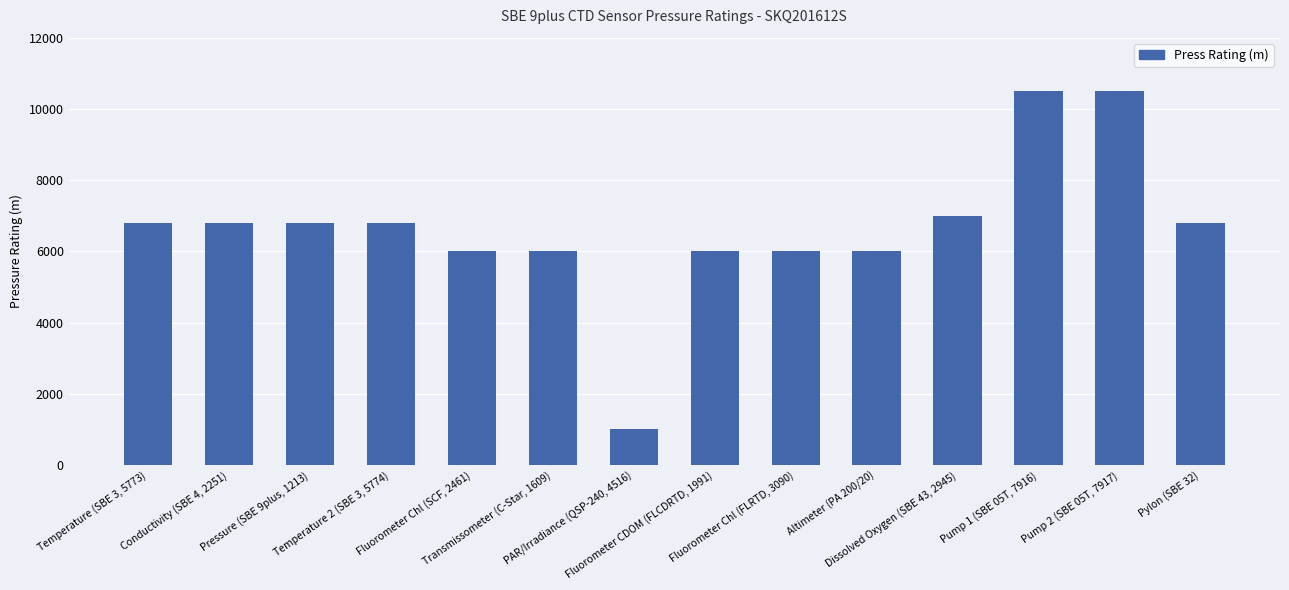

Is it true that the value at Pylon (SBE 32) is 11704?

False